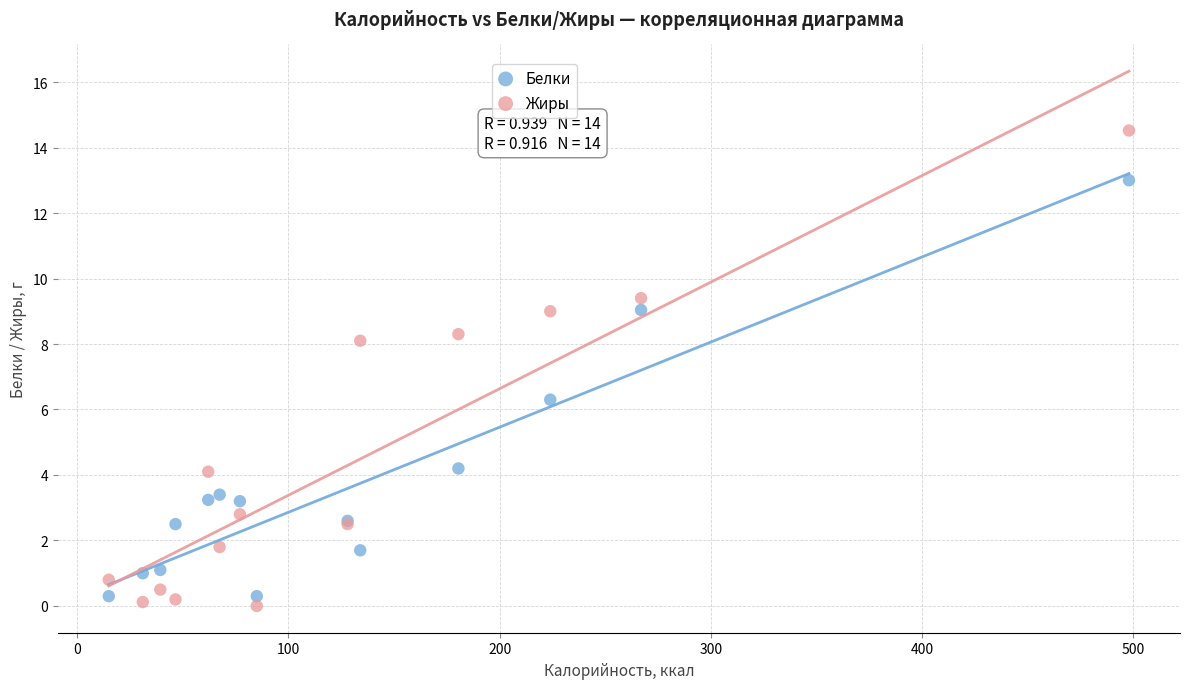

Which series has the widest spread of Y values?

Жиры